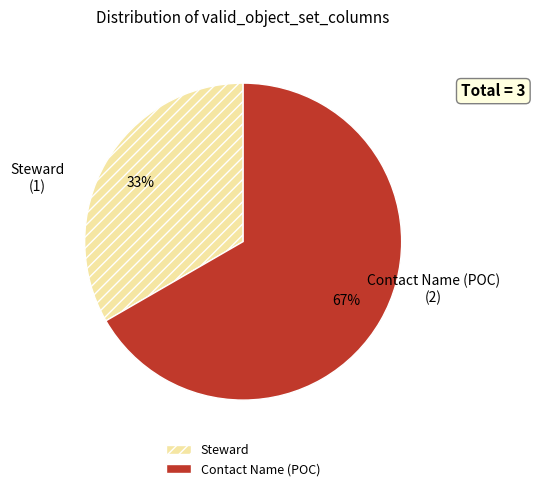

To the nearest percent, what is the combined percentage of Contact Name (POC) and Steward?

100%